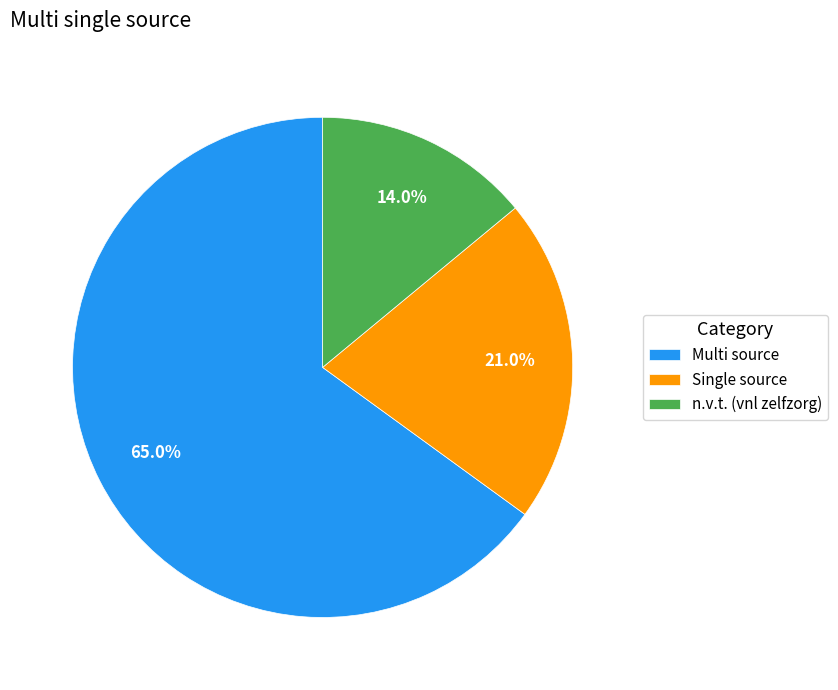

To the nearest percent, what is the combined percentage of n.v.t. (vnl zelfzorg) and Single source?

35%